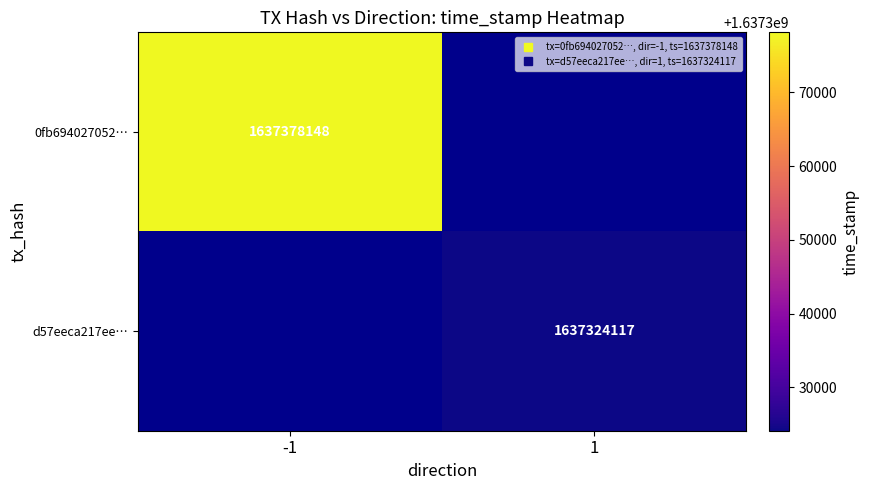

At how many categories does at least one series exceed 1637353211?

1